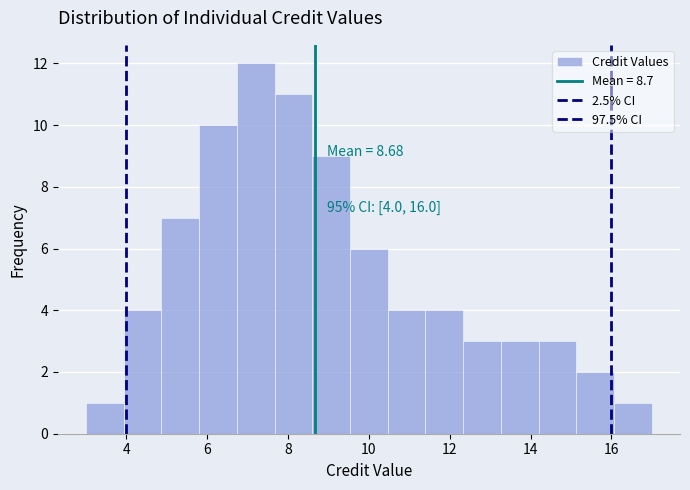

Which range on the x-axis has the tallest bar?

6.8 to 7.6